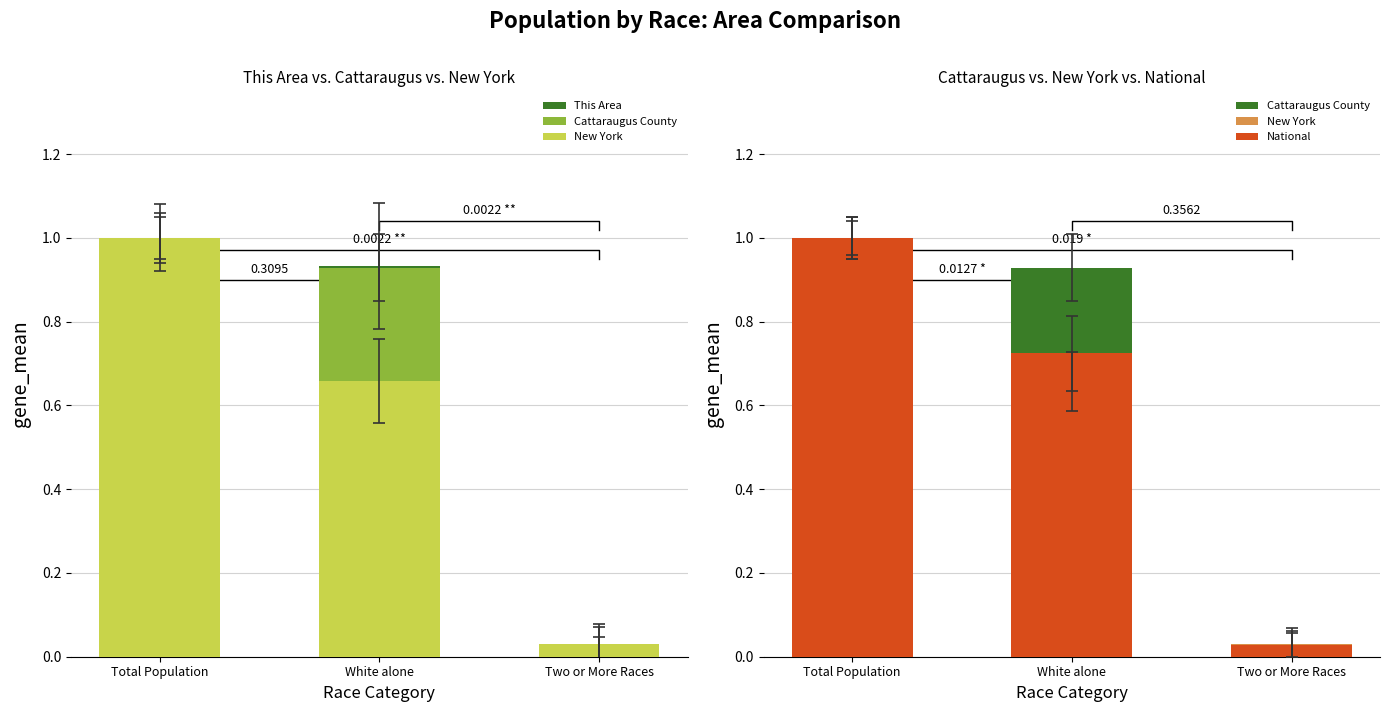

Which series has the largest total across all categories?

This Area